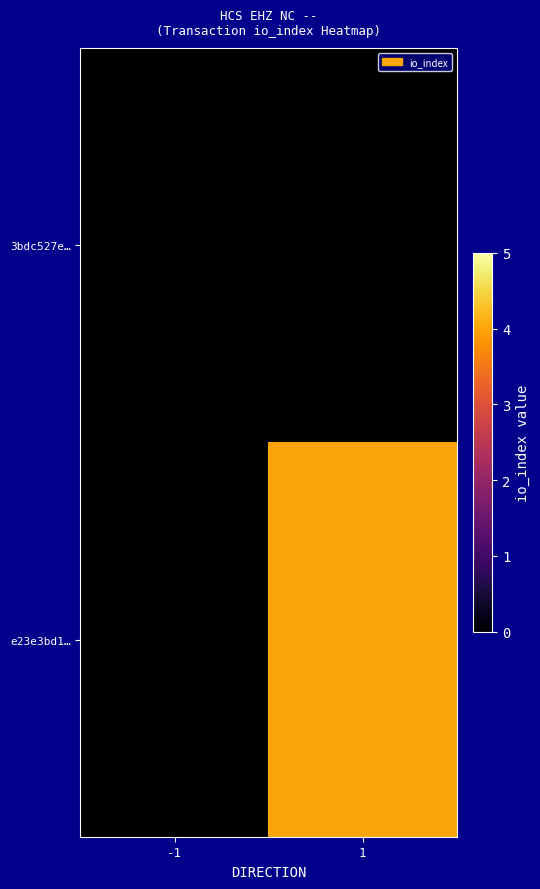

Reading right to left, list all the values displayed in this chart.

3bdc527e…: 1=0	-1=0
e23e3bd1…: 1=4	-1=0